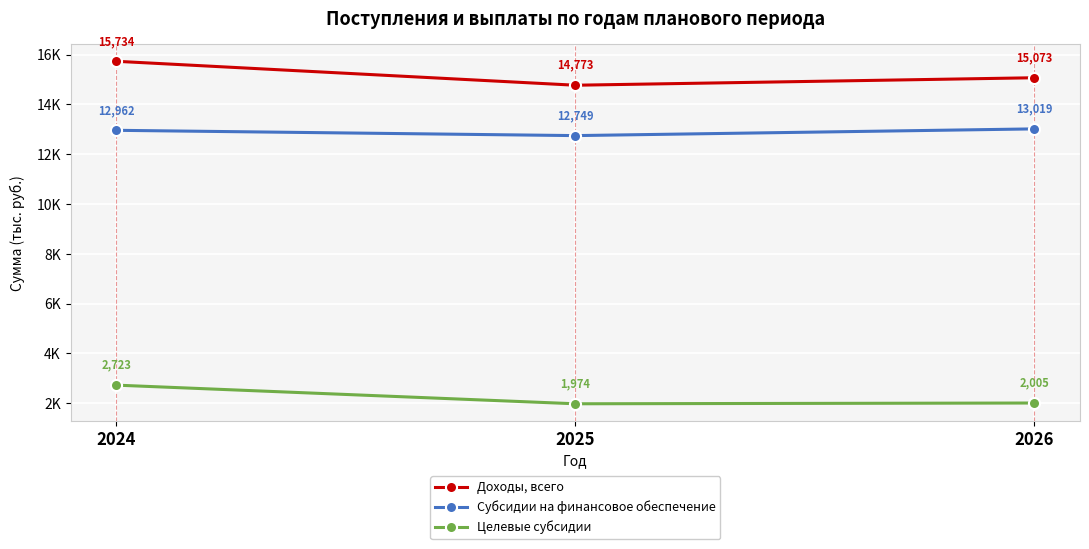

At which label does Целевые субсидии first exceed 2004?

2024